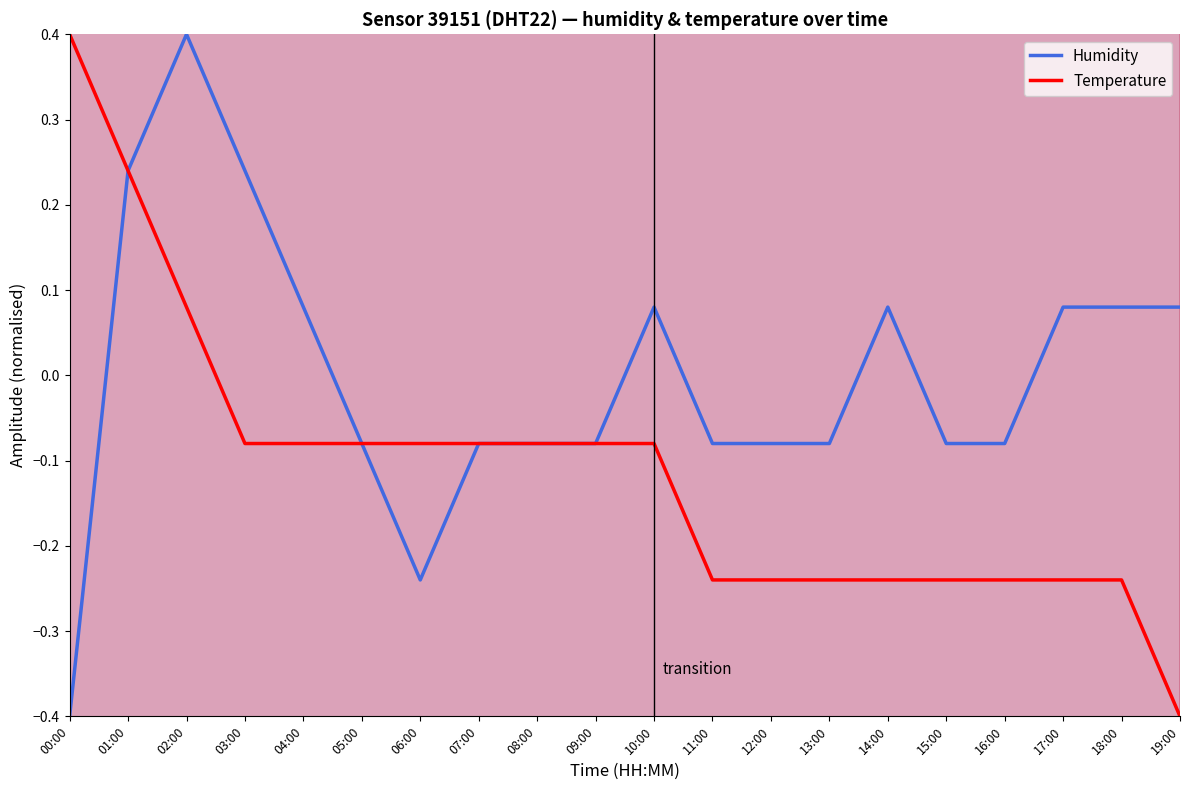

At 04:00, list the series in order from smallest to largest.

Temperature, Humidity